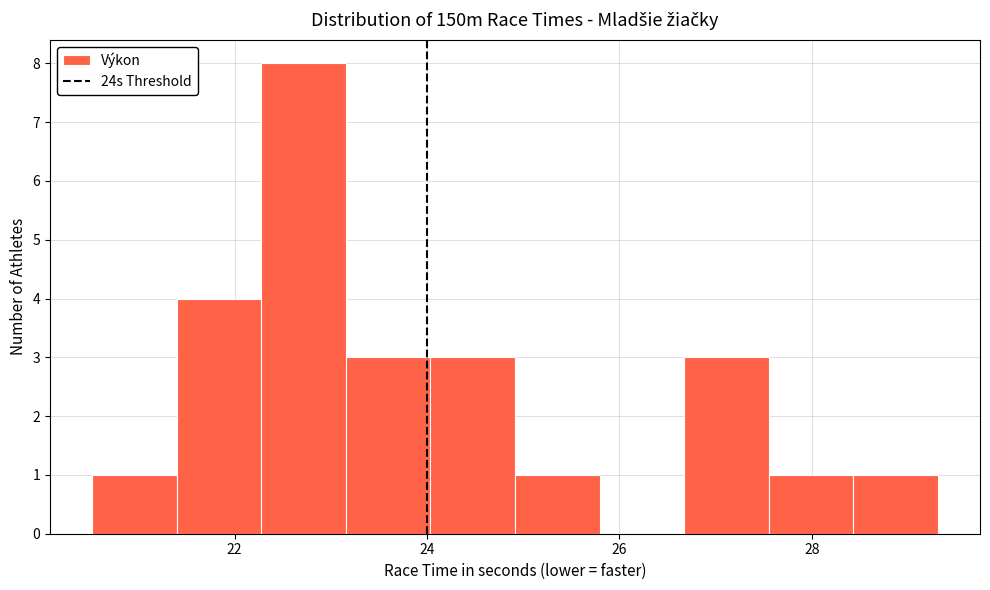

Reading left to right, transcribe this chart: for each bar, give the range it covers on the x-axis and its height. Neither the bar edges nor the heights are printed on the chart, so give them approximately, as read against the axes.

20.6 to 21.4: 1
21.4 to 22.2: 4
22.2 to 23.2: 8
23.2 to 24.0: 3
24.0 to 25.0: 3
25.0 to 25.8: 1
25.8 to 26.6: 0
26.6 to 27.6: 3
27.6 to 28.4: 1
28.4 to 29.4: 1